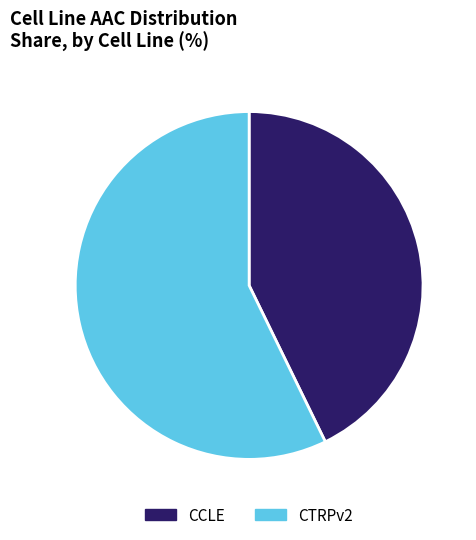

Do CTRPv2 and CCLE together represent more than half of the pie?

Yes